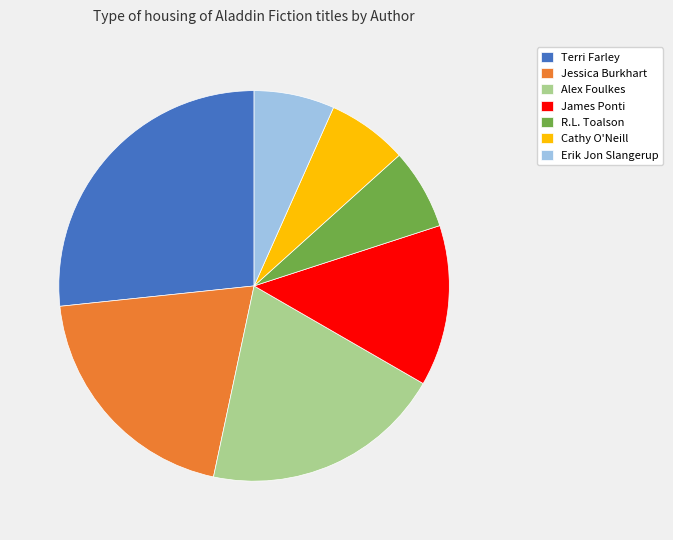

The Cathy O'Neill slice represents 20% of the pie. True or false?

False